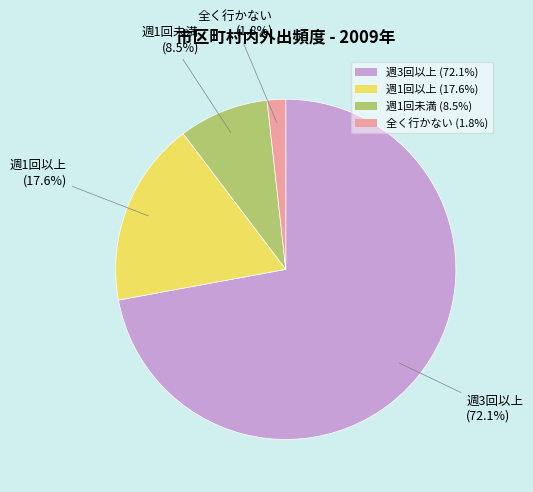

How many slices are in this pie chart?

4